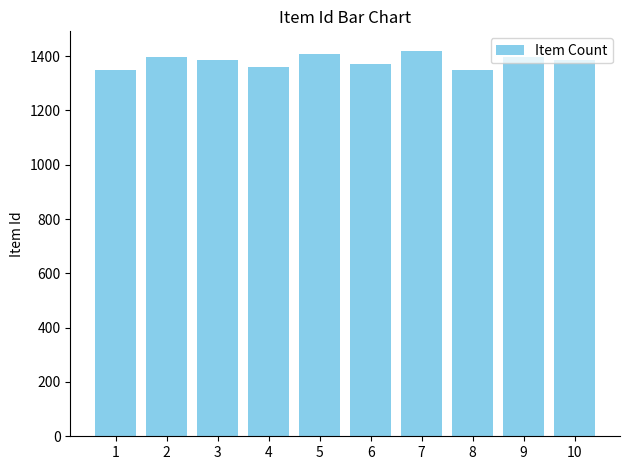

What is the change in value from 6 to 9?

+25